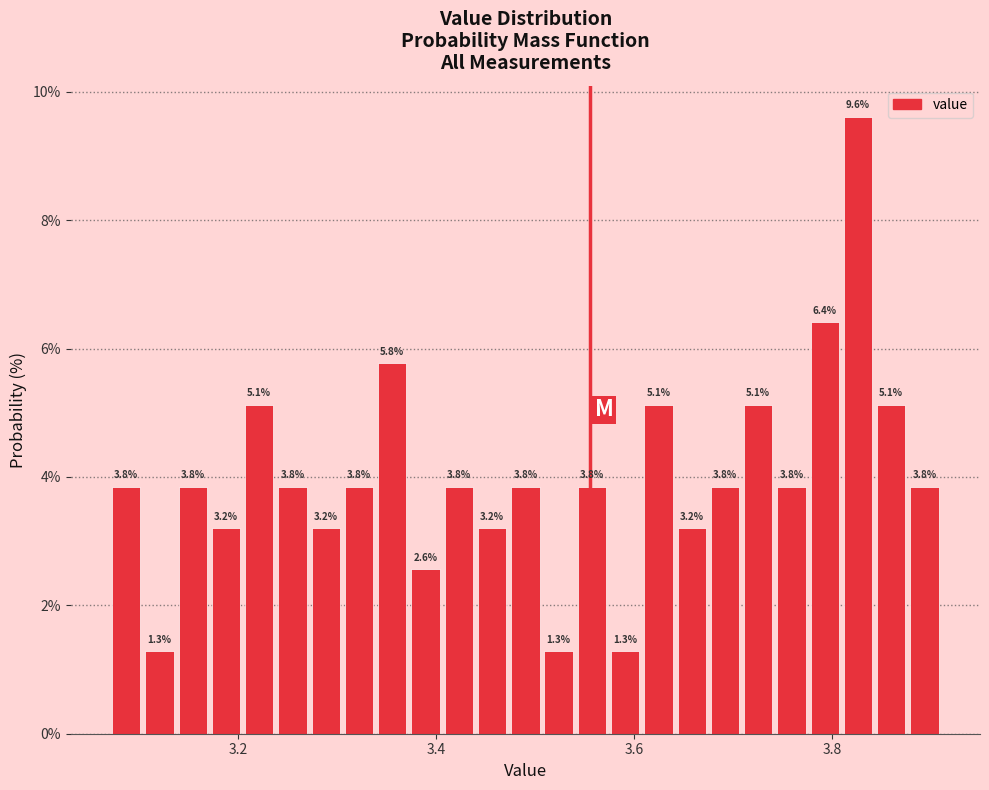

Read against the x-axis, roughly where is the centre of the tallest bar?

3.82